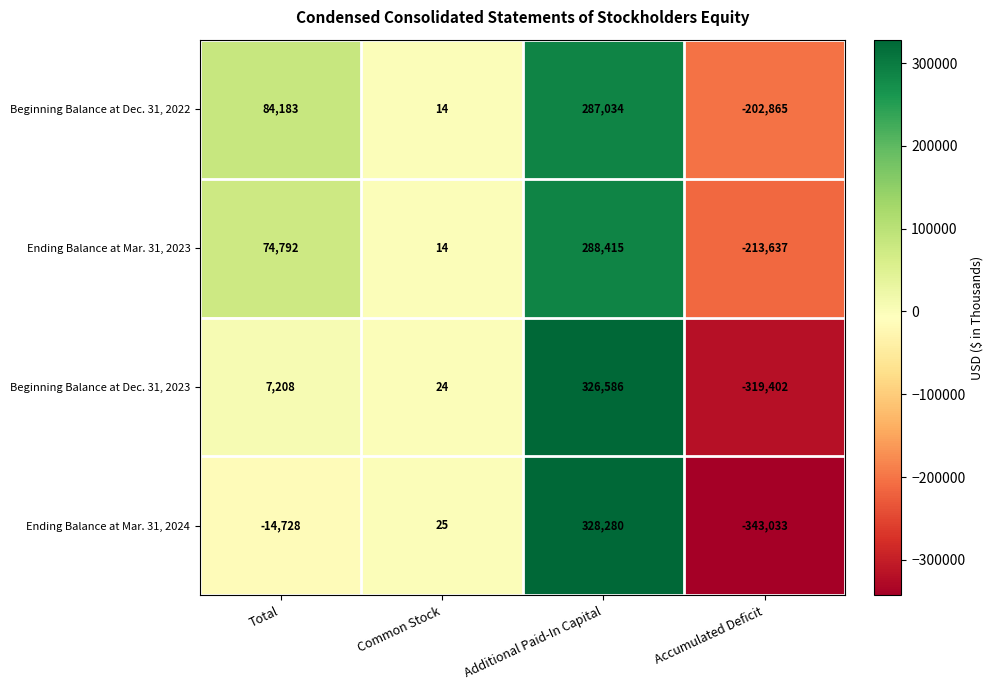

The Beginning Balance at Dec. 31, 2022 series shows -293184 at Accumulated Deficit. True or false?

False